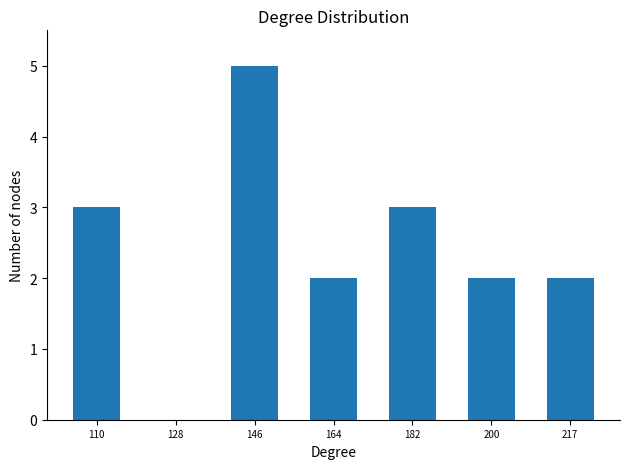

Which range on the x-axis has the tallest bar?

138 to 156